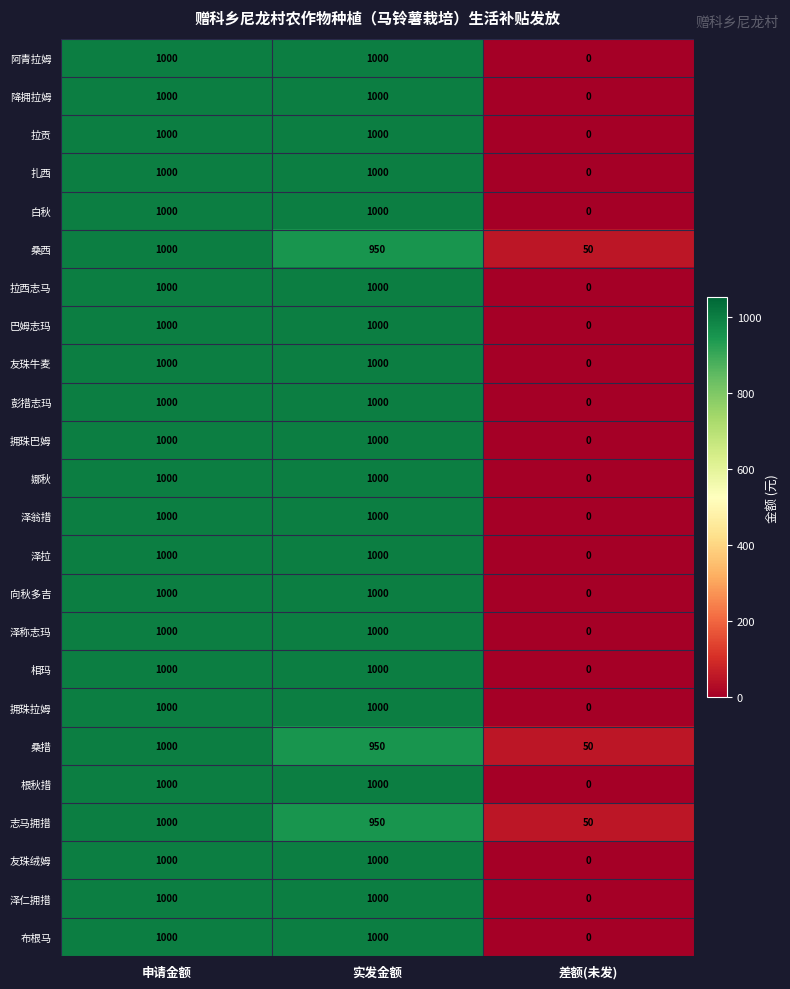

What is the total value across all series at 申请金额?

24000